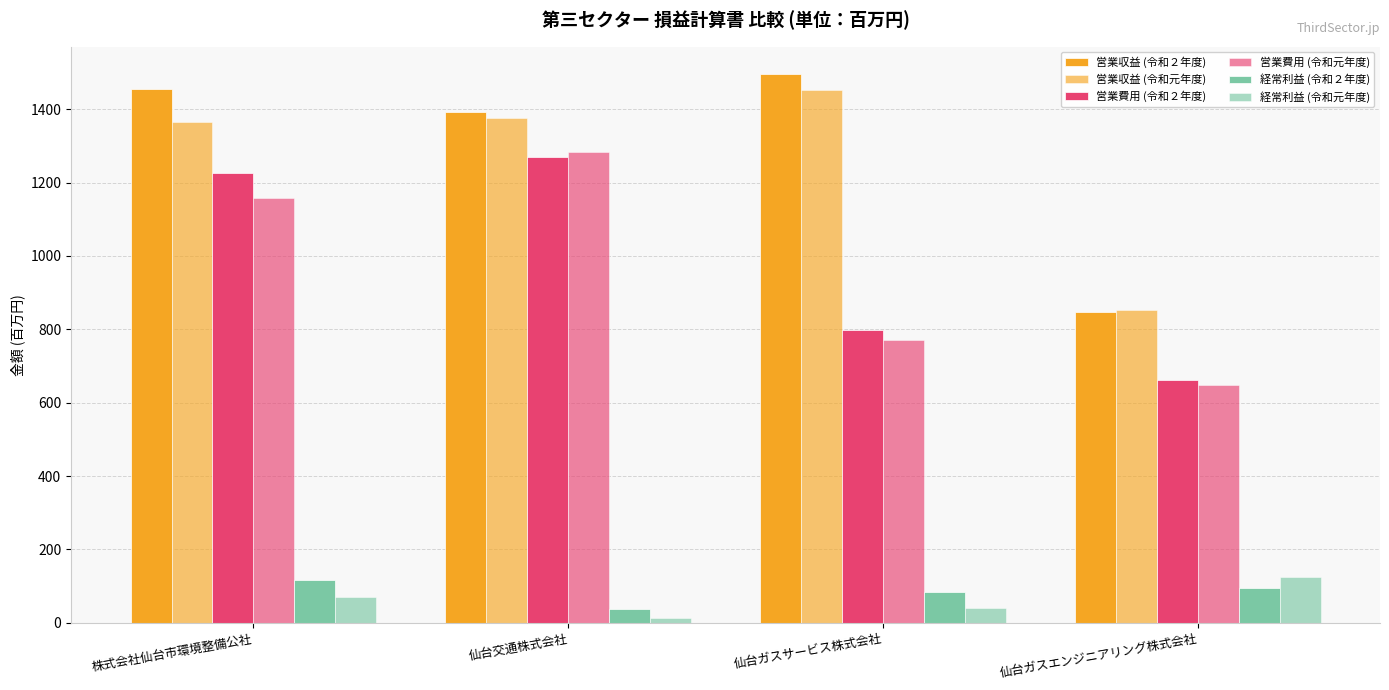

Which has a higher value, 仙台交通株式会社 or 株式会社仙台市環境整備公社?

株式会社仙台市環境整備公社